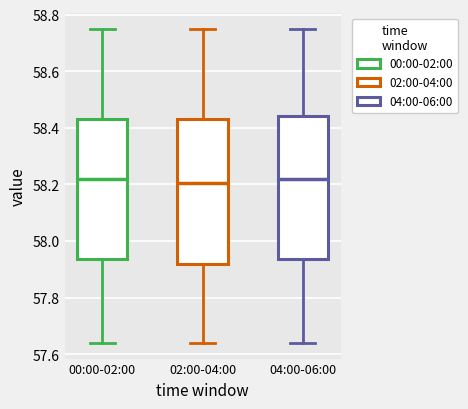

Reading left to right, transcribe this box plot: for each box, give where its median line is, the range the box spans, and where its two whiskers end, as read against the y-axis. The values are not printed on the chart, so give them approximately, as read against the axis.

00:00-02:00: median 58.22, box 57.94 to 58.44, whiskers 57.64 to 58.76
02:00-04:00: median 58.20, box 57.92 to 58.44, whiskers 57.64 to 58.76
04:00-06:00: median 58.22, box 57.94 to 58.44, whiskers 57.64 to 58.76